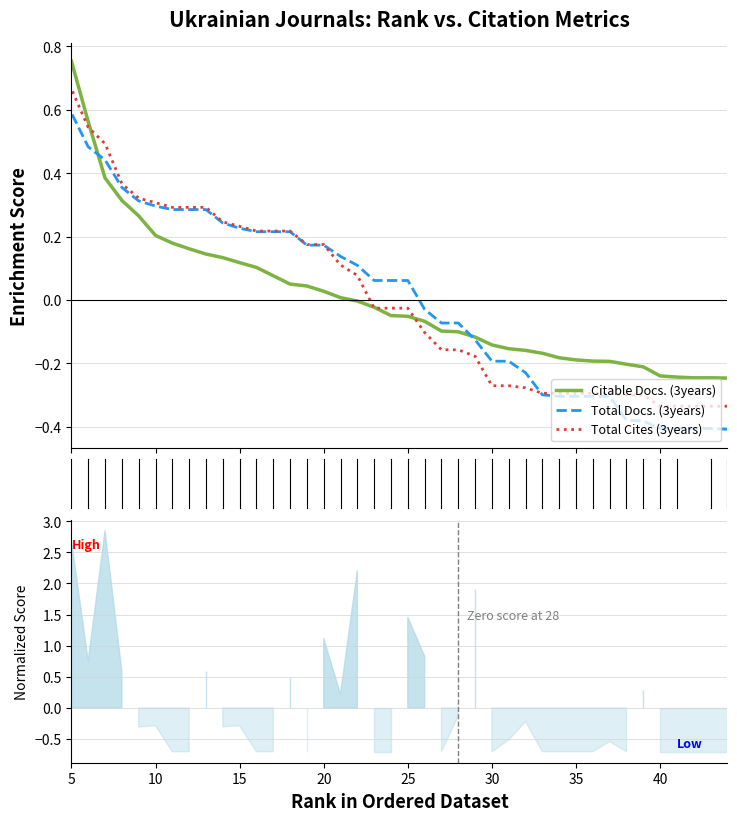

Is it true that Citable Docs. (3years) equals 0.5 at 36?

False